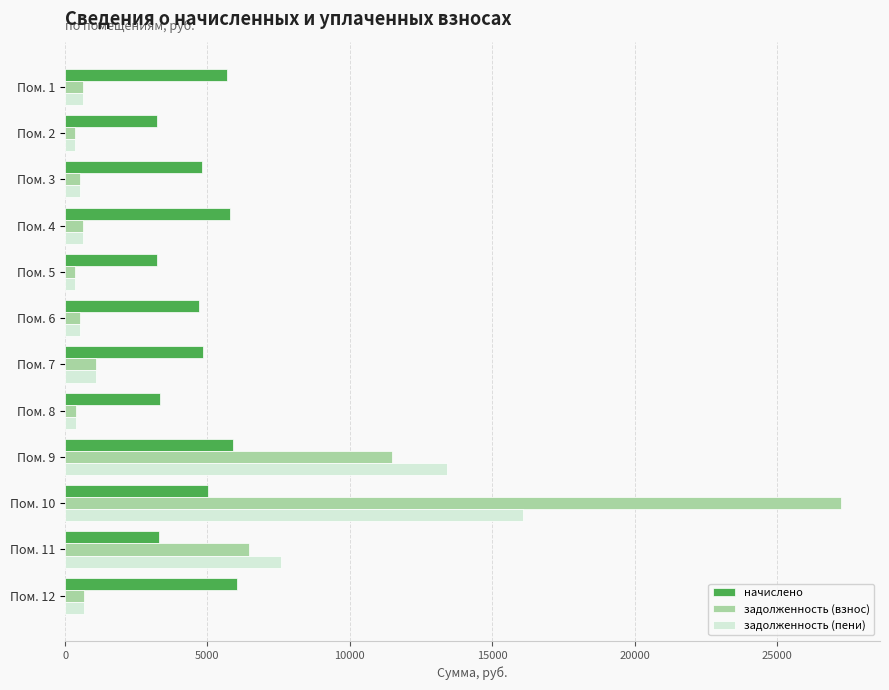

At how many categories does at least one series exceed 18740?

1